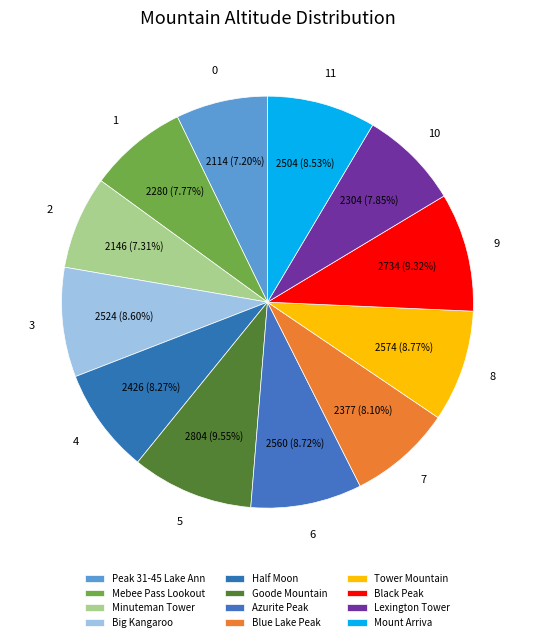

Count the number of slices in the pie.

12